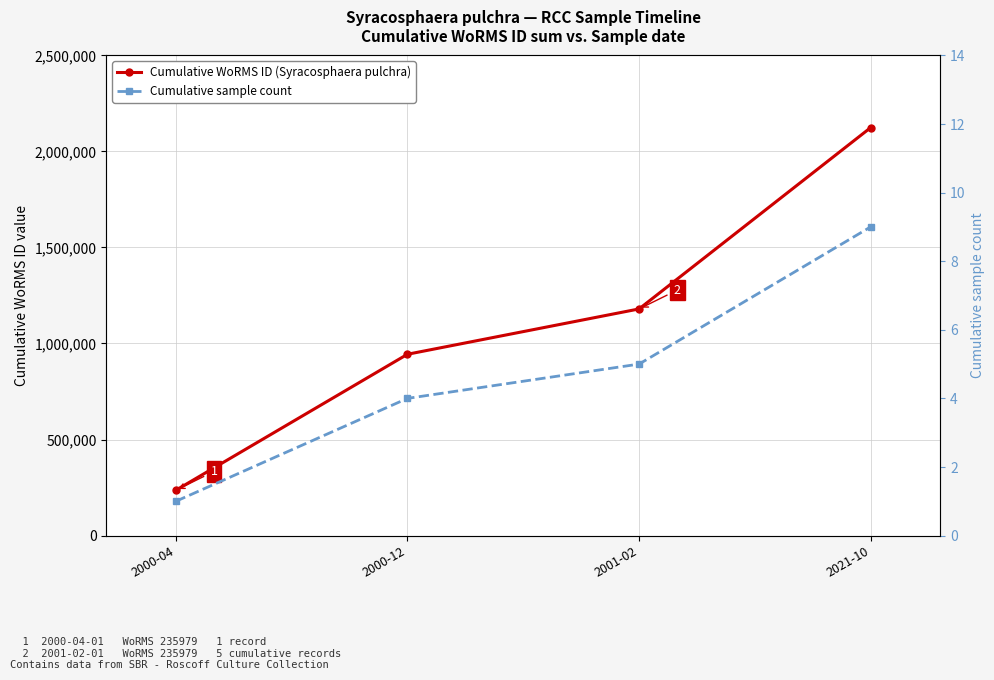

Rank the series by their average value, from highest to lowest.

Cumulative WoRMS ID (Syracosphaera pulchra), Cumulative sample count